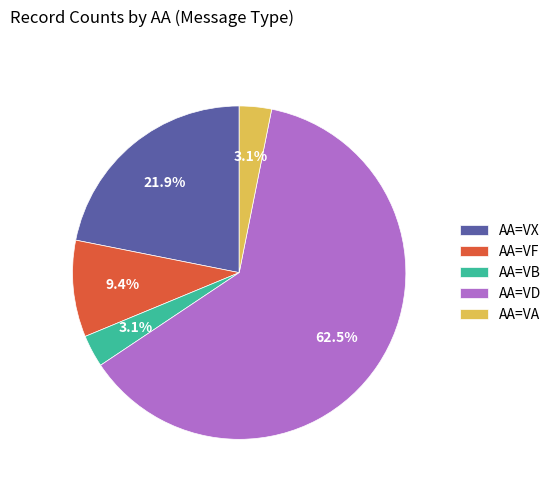

What is the largest slice in the pie chart?

AA=VD